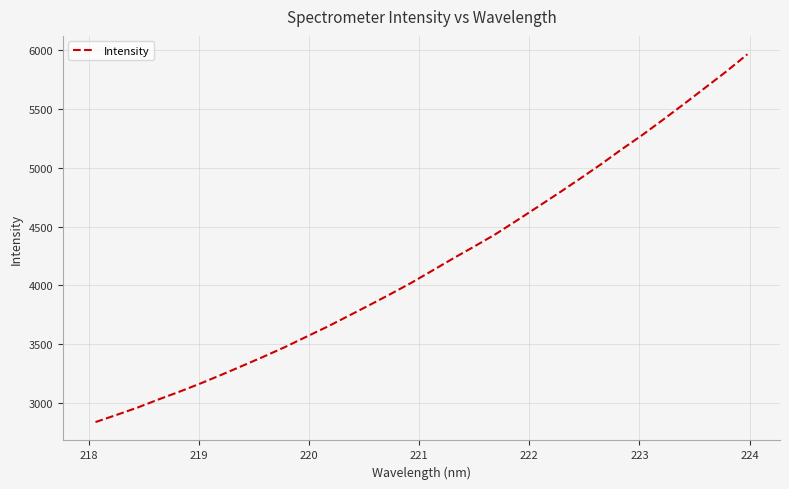

What is the greatest value displayed?

5967.6